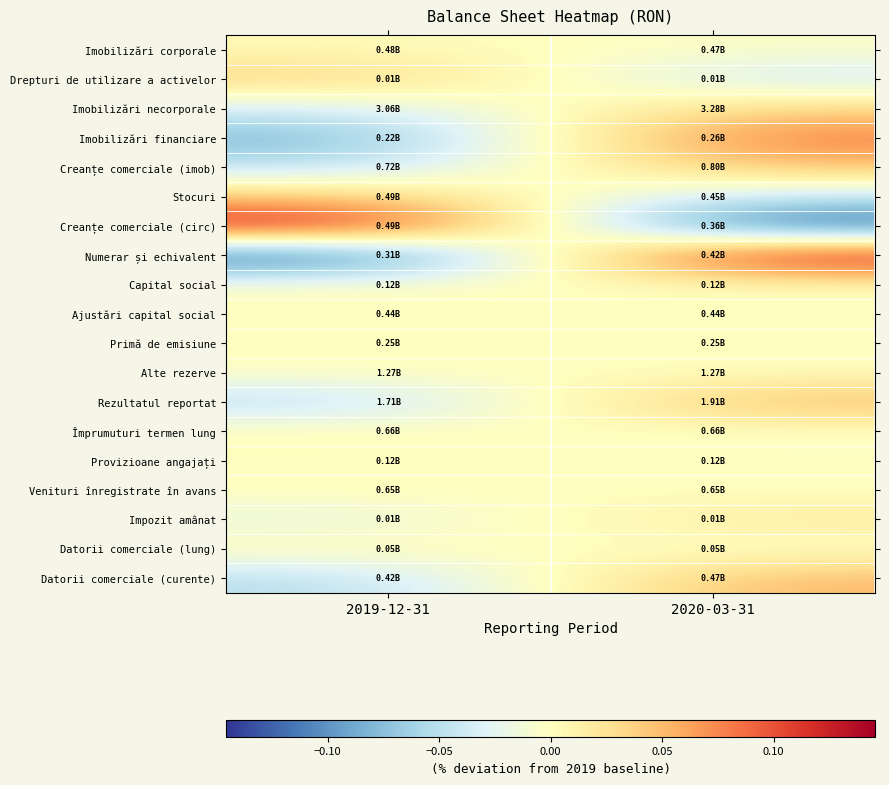

What is the maximum value shown in the chart?

0.1